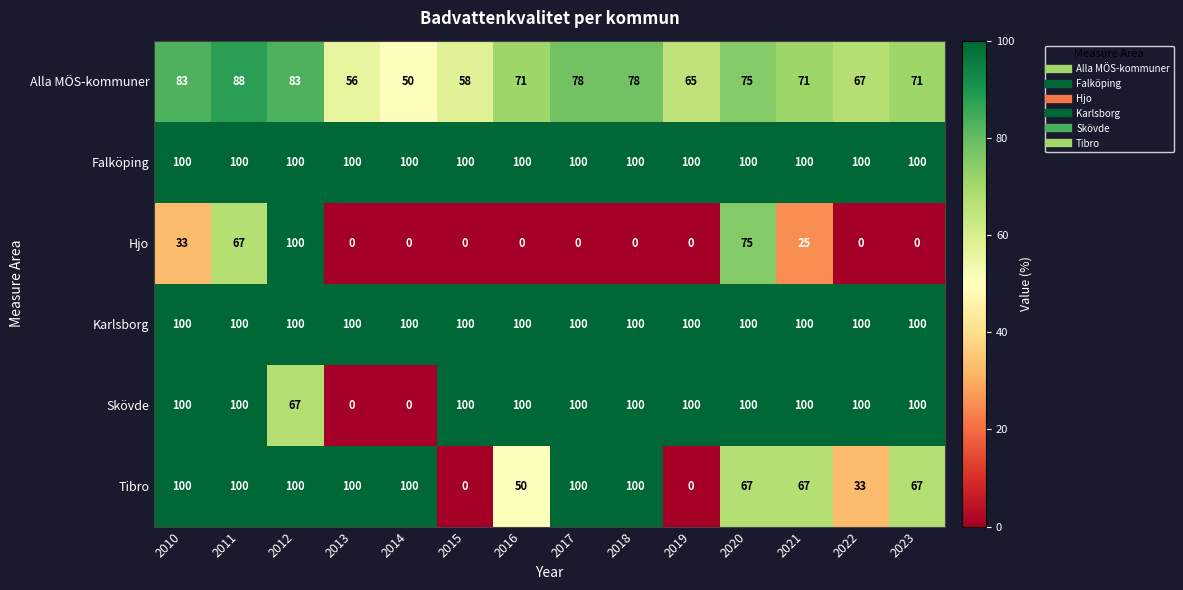

What is the spread (max minus min) of values at 2020?

33